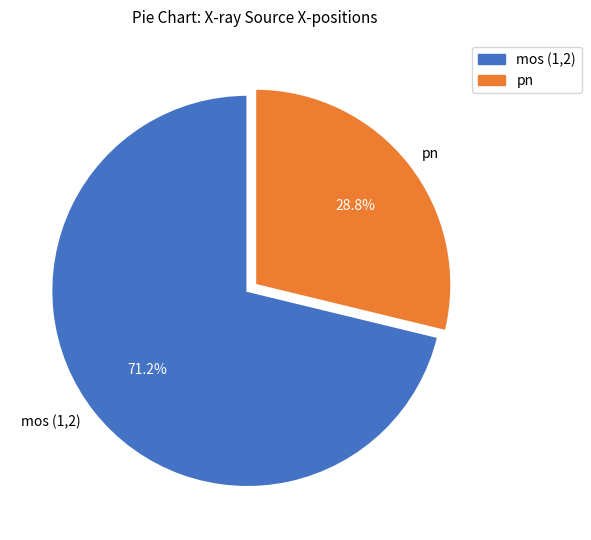

Approximately how many times larger is the value at mos (1,2) compared to pn?

2.5